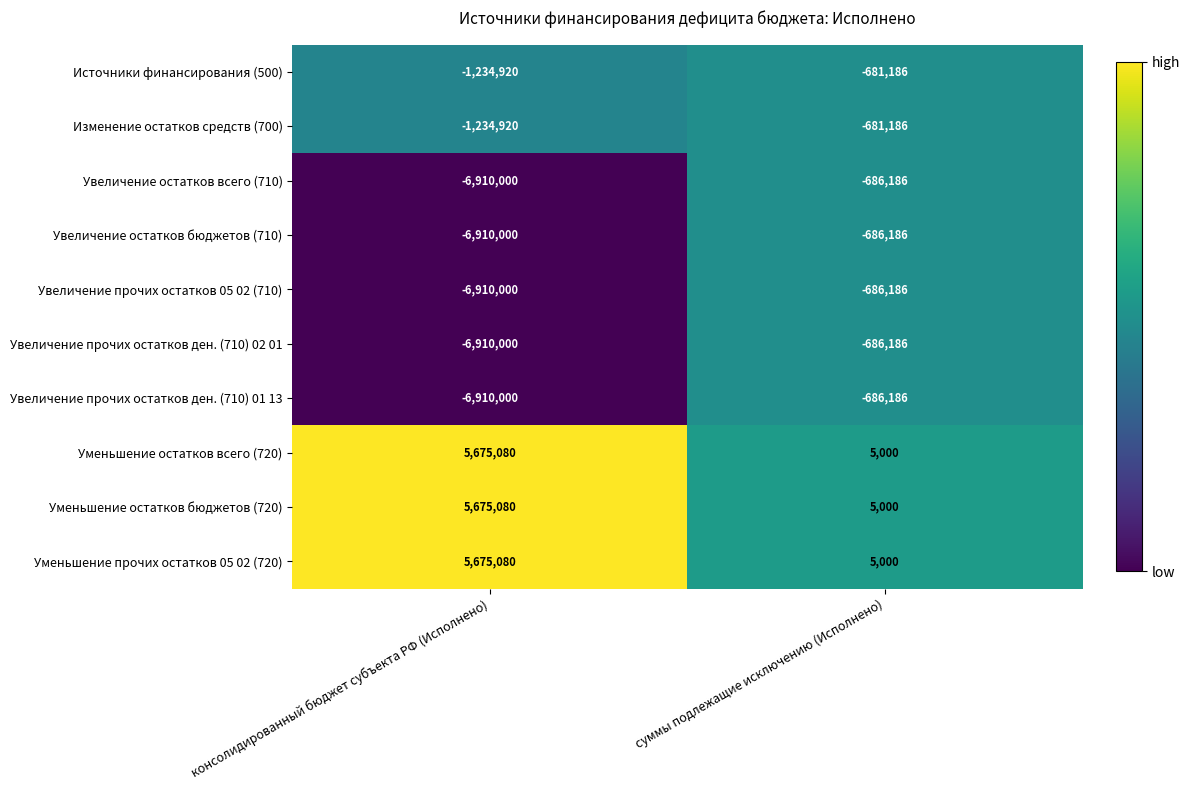

How many distinct data groups are displayed?

10